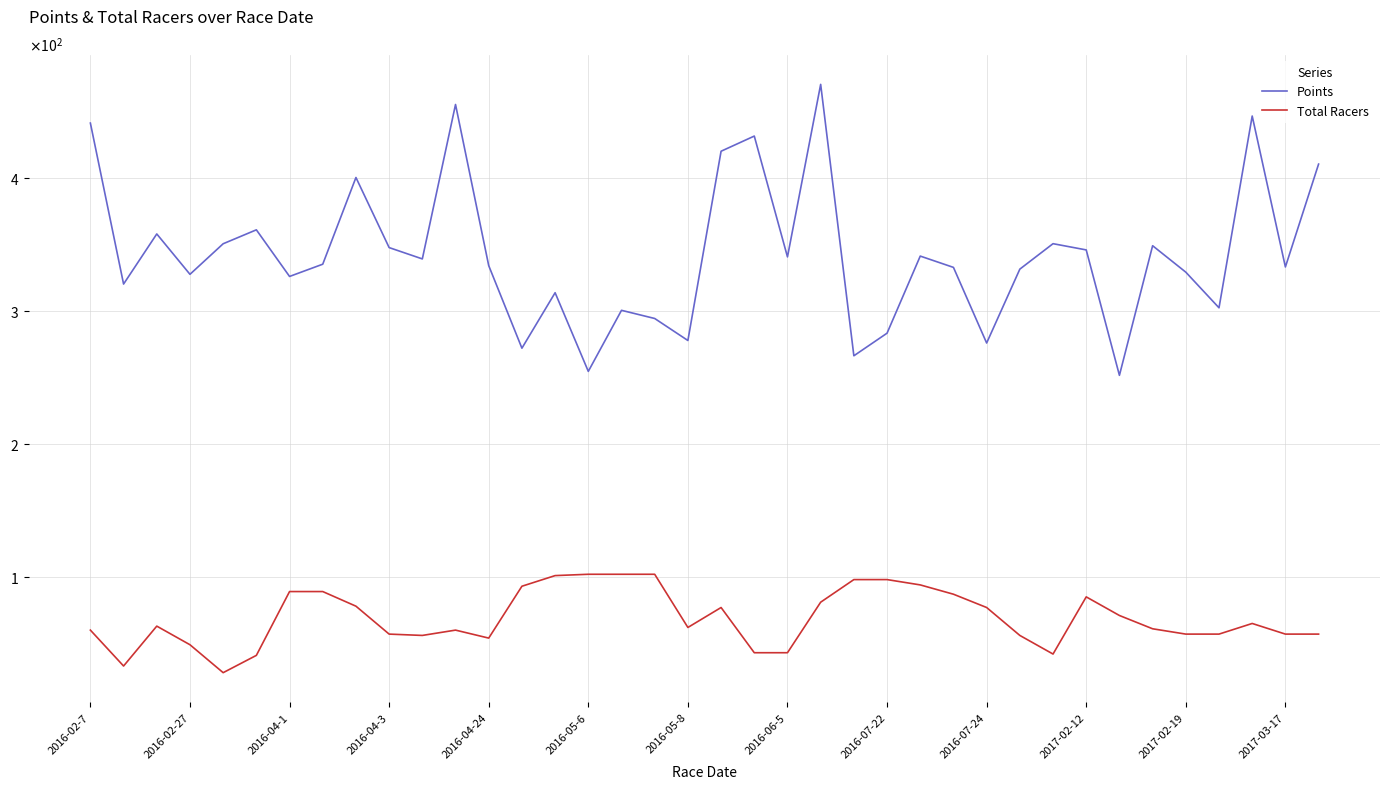

What are all the series names shown in the legend?

Points, Total Racers